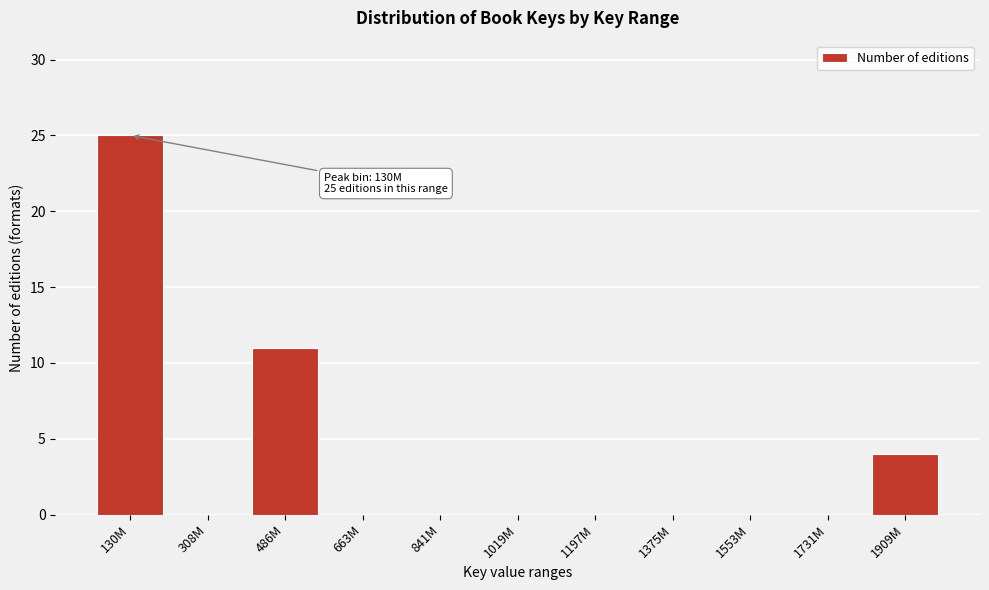

Reading left to right, extract all data points from this chart.

130M=25	308M=0	486M=11	663M=0	841M=0	1019M=0	1197M=0	1375M=0	1553M=0	1731M=0	1909M=4